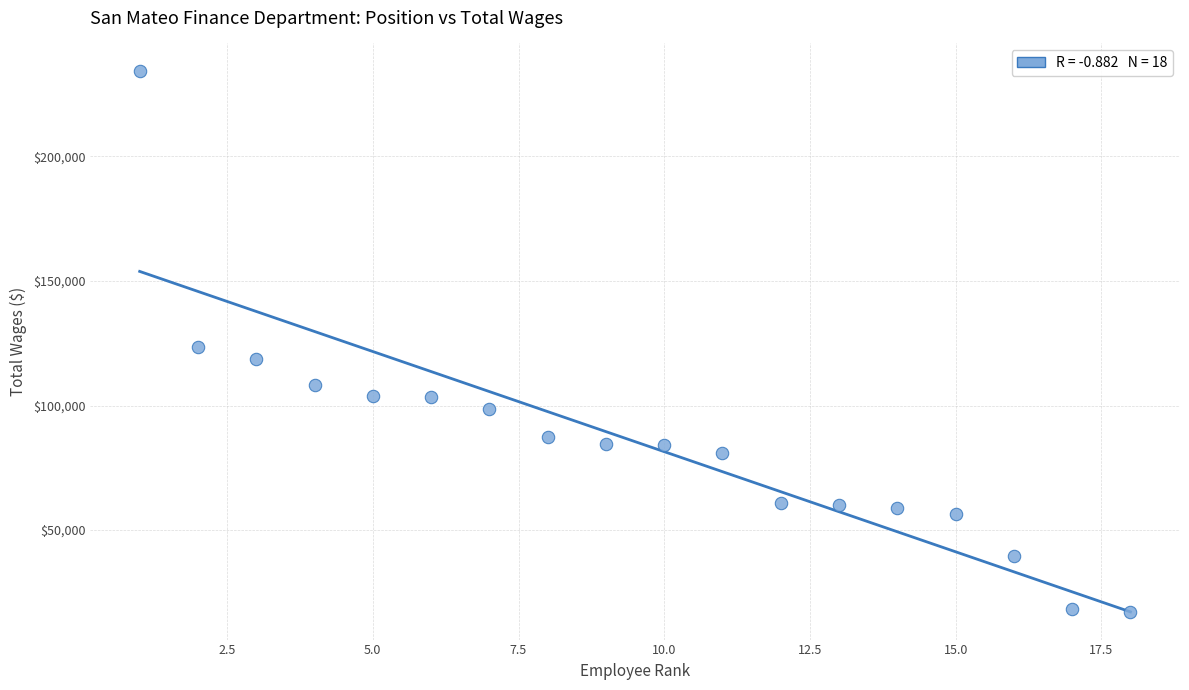

What is the range of X values (max minus min)?

17